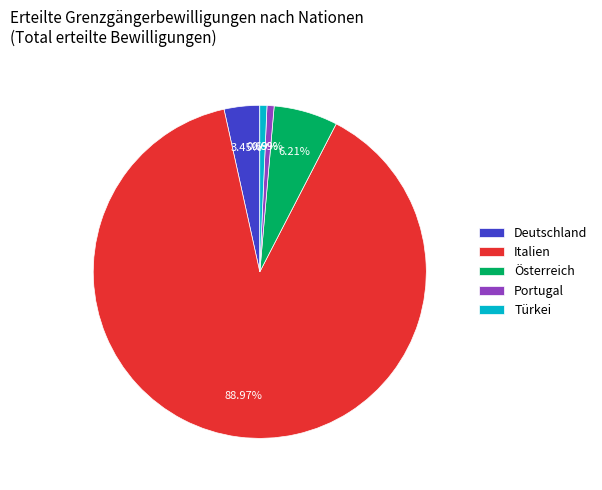

How many segments does this pie chart have?

5